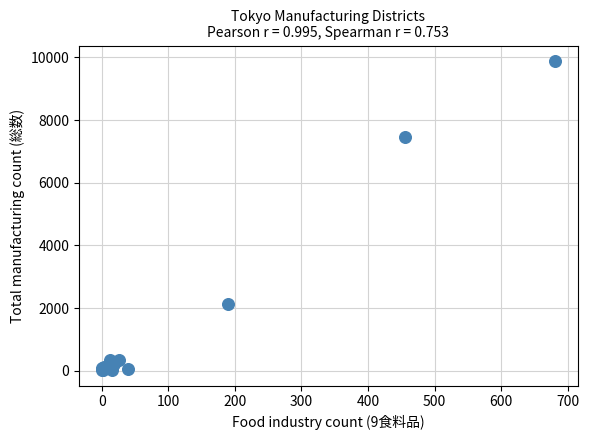

What Y value in the scatter plot is closest to 4951?

7450